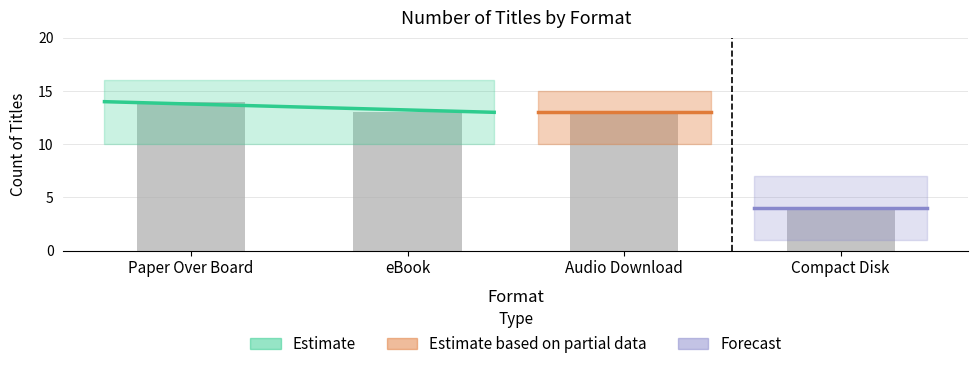

Are the bars horizontal?

No